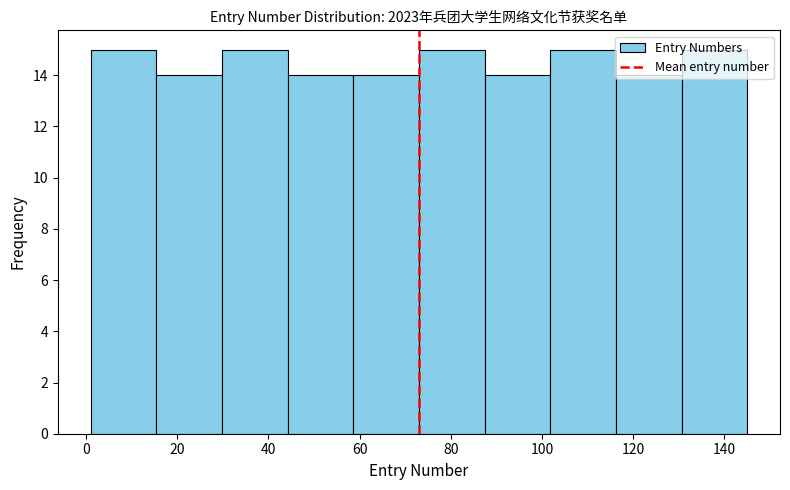

How tall is the bar that spans 130.6 to 145.0 on the x-axis? Neither the bar edges nor the heights are printed on the chart, so give them approximately, as read against the axes.

15